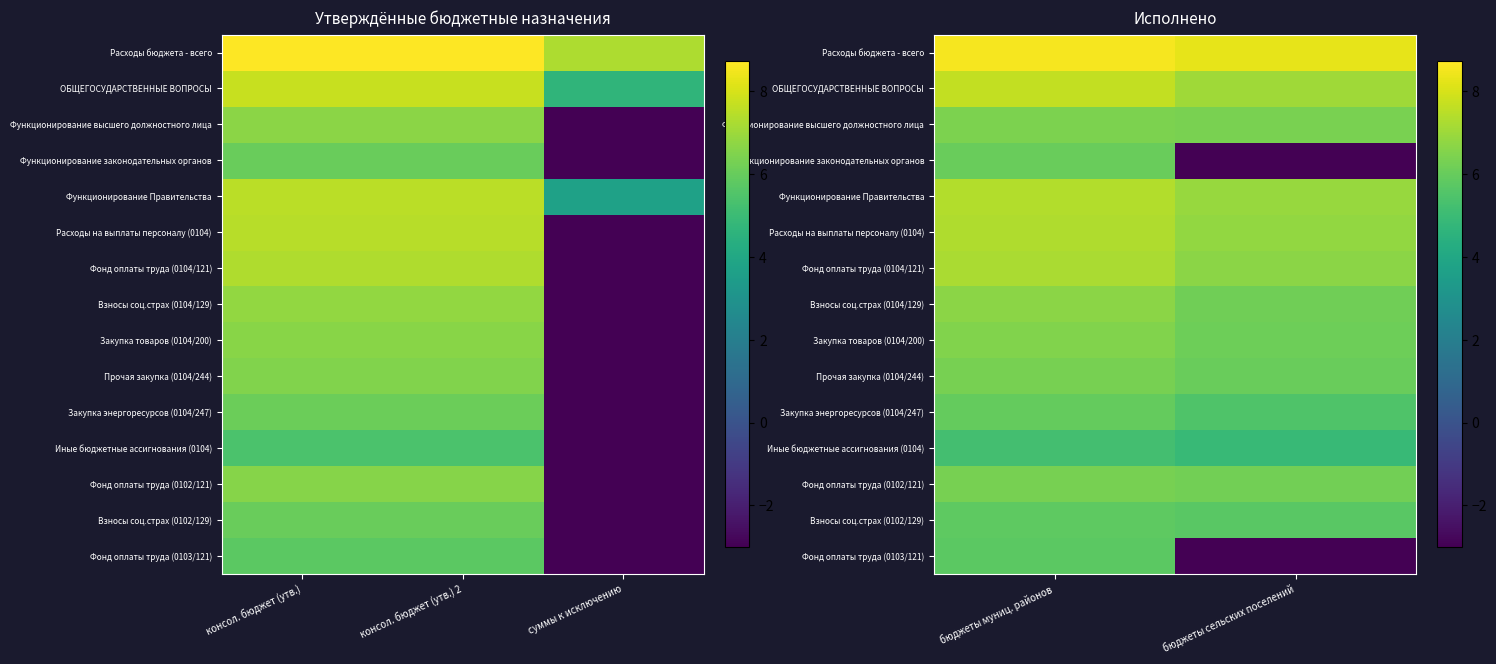

Is the value of ОБЩЕГОСУДАРСТВЕННЫЕ ВОПРОСЫ at бюджеты сельских поселений greater than the value of Фонд оплаты труда (0104/121) at бюджеты сельских поселений?

Yes